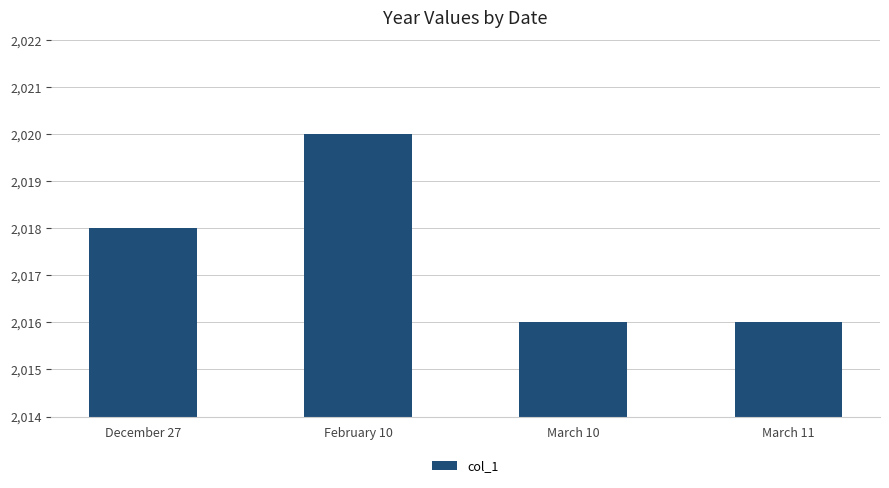

What is the ratio of the value at December 27 to the value at March 10?

1.0